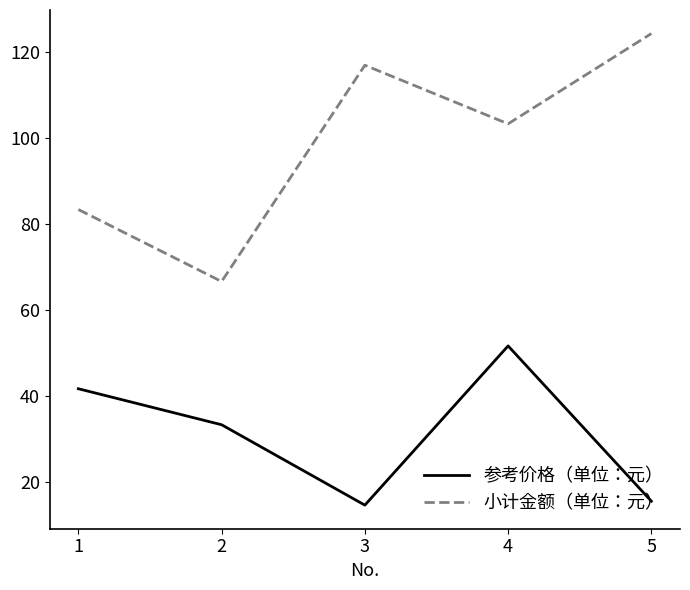

What is the lowest value of the 参考价格（单位：元） series?

14.6